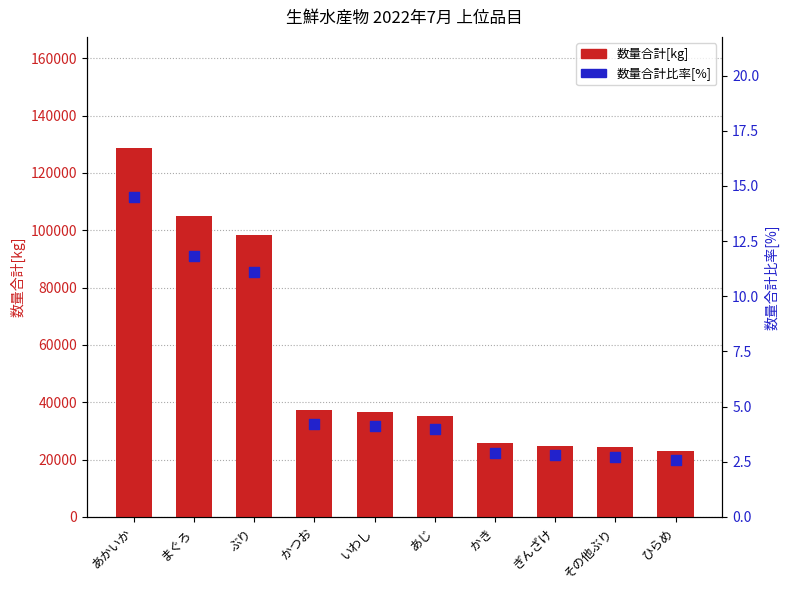

Is the value of 数量合計[kg] at まぐろ greater than the value of 数量合計比率[%] at まぐろ?

Yes